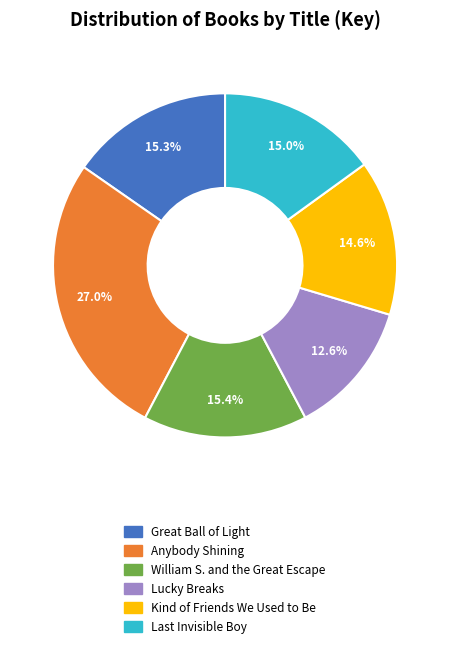

Approximately how many times larger is the value at Lucky Breaks compared to Kind of Friends We Used to Be?

0.9